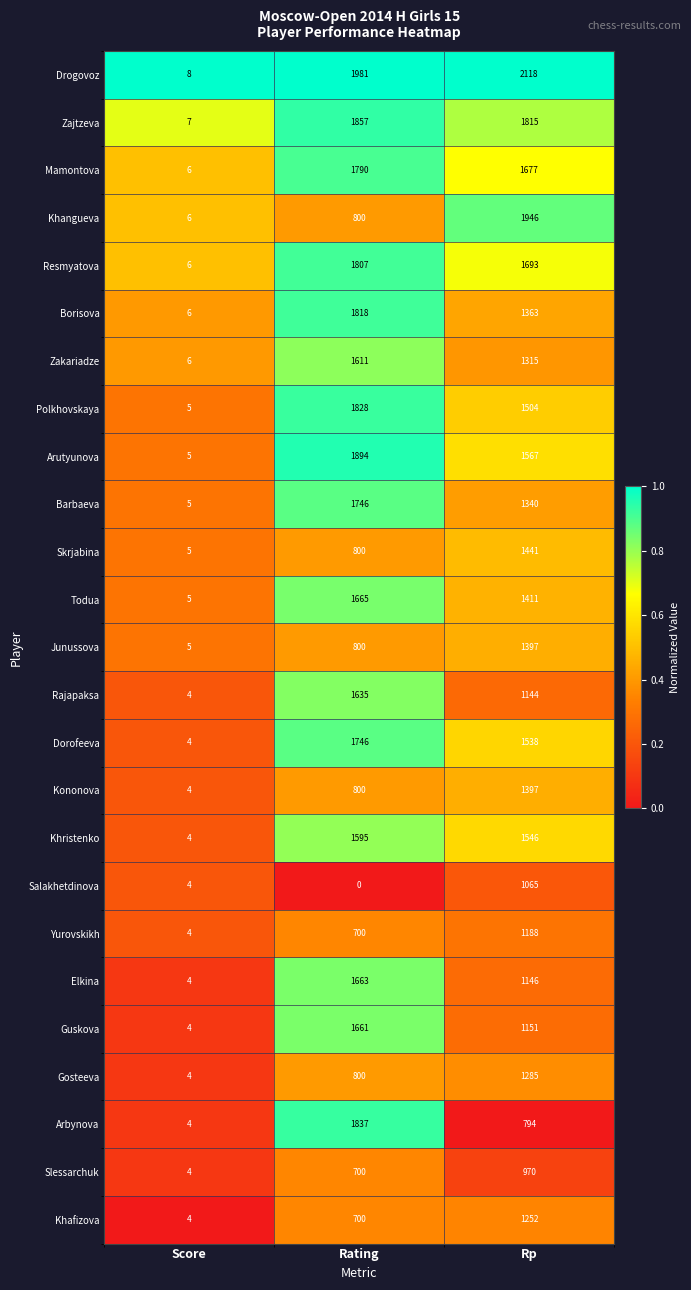

What is the spread (max minus min) of values at Score?

4